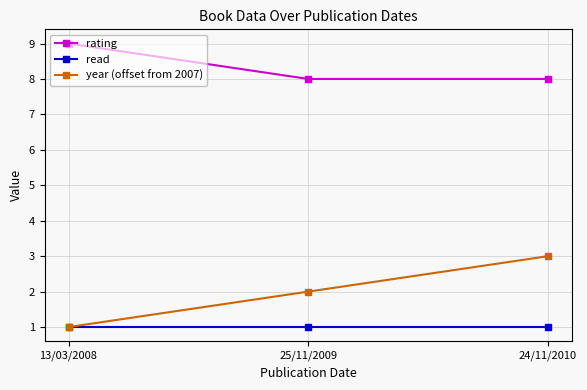

Read the year (offset from 2007) value at 25/11/2009.

2